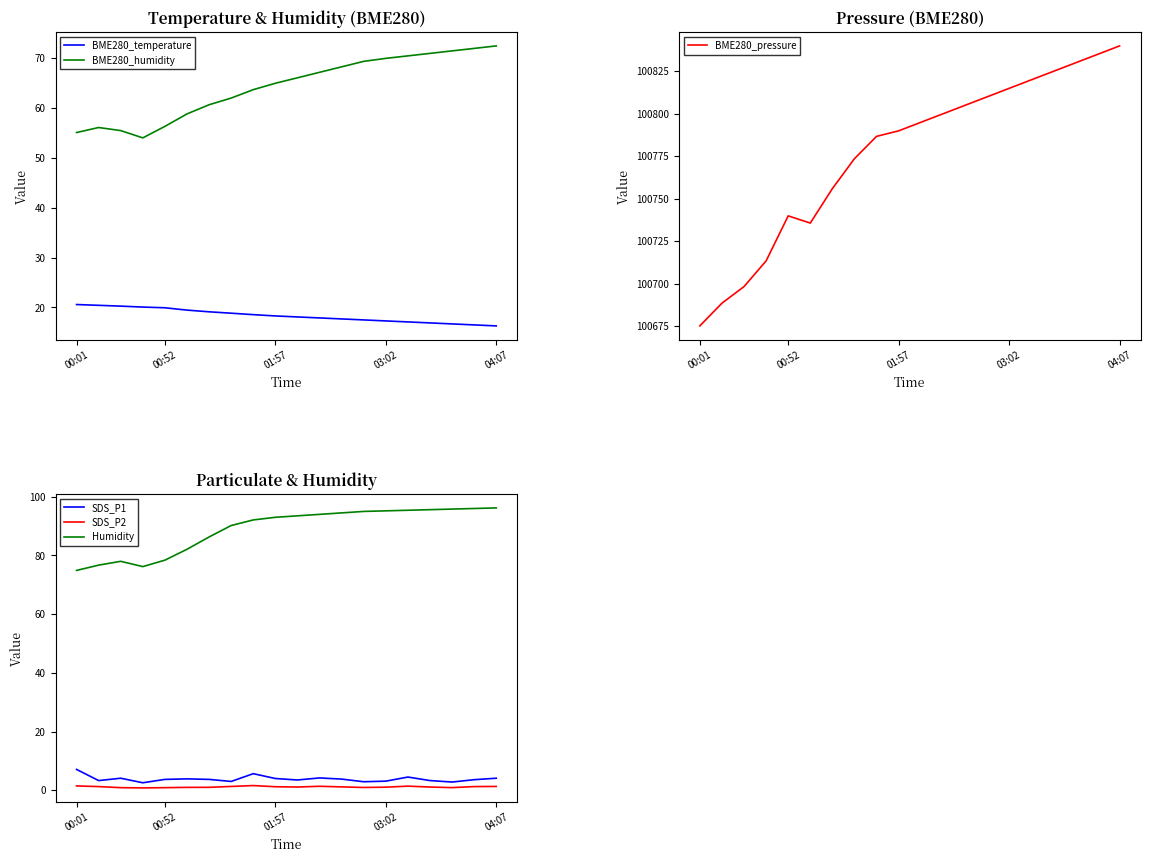

True or false: SDS_P2 and Humidity intersect in this chart.

False